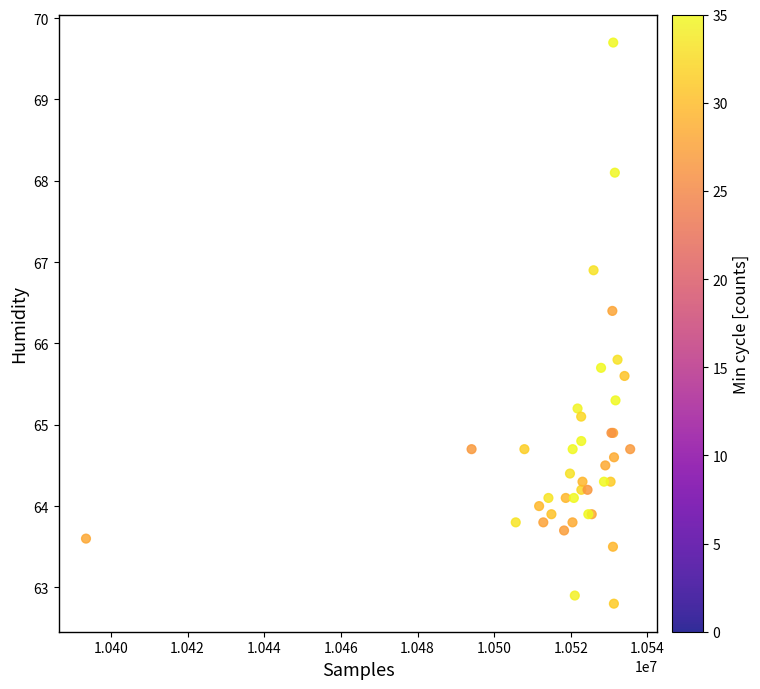

What Y value in the scatter plot is closest to 66?

65.8